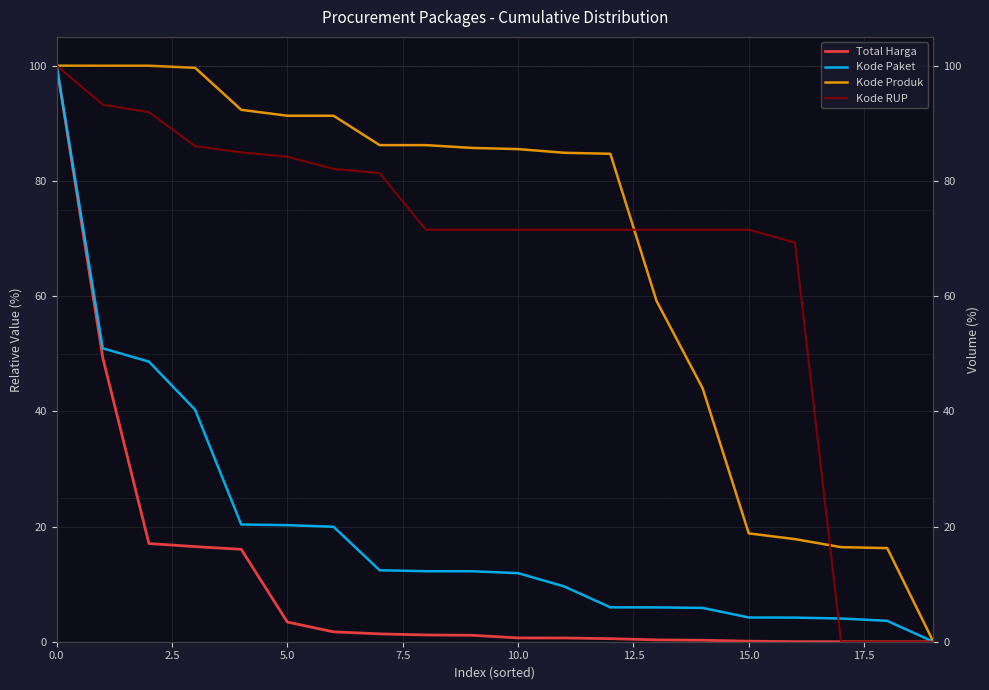

Which series has the largest total across all categories?

Kode Produk